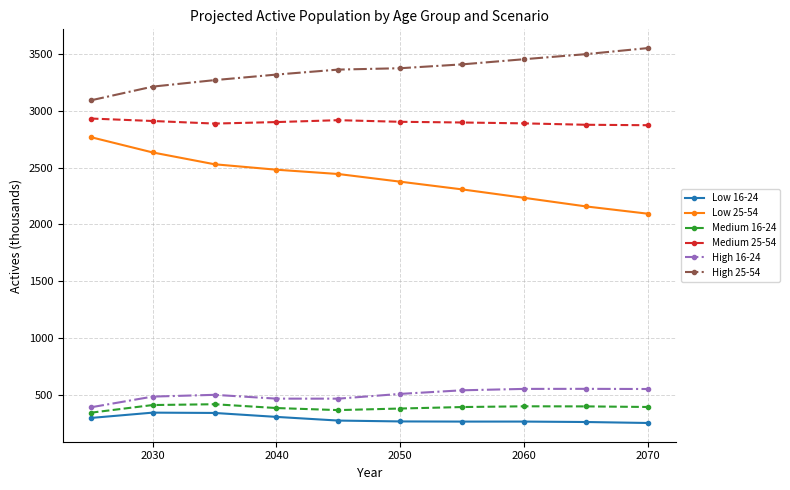

True or false: Low 25-54 has more than 2 interior local peaks.

False